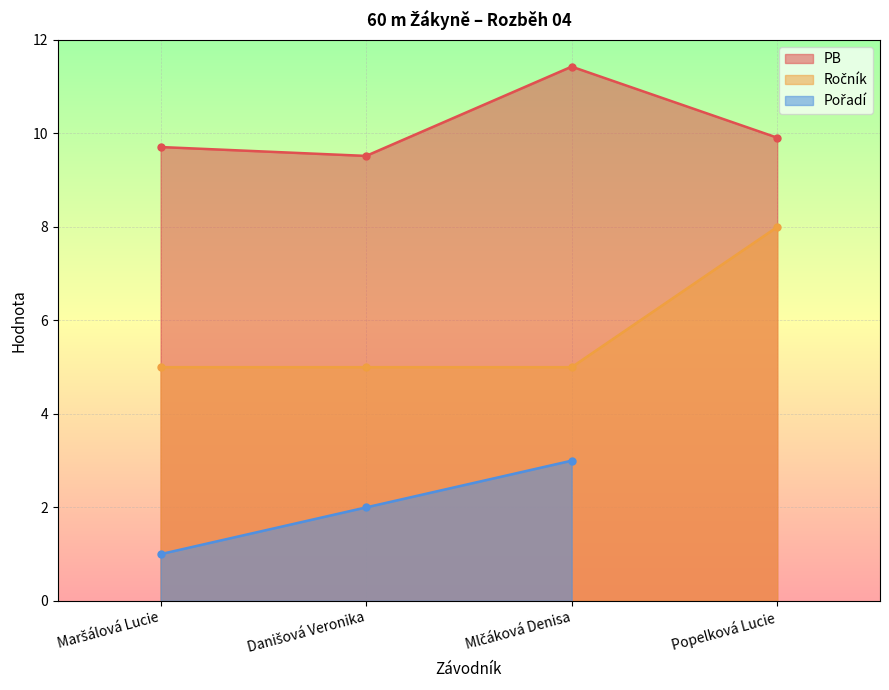

Which series has the largest total across all categories?

PB